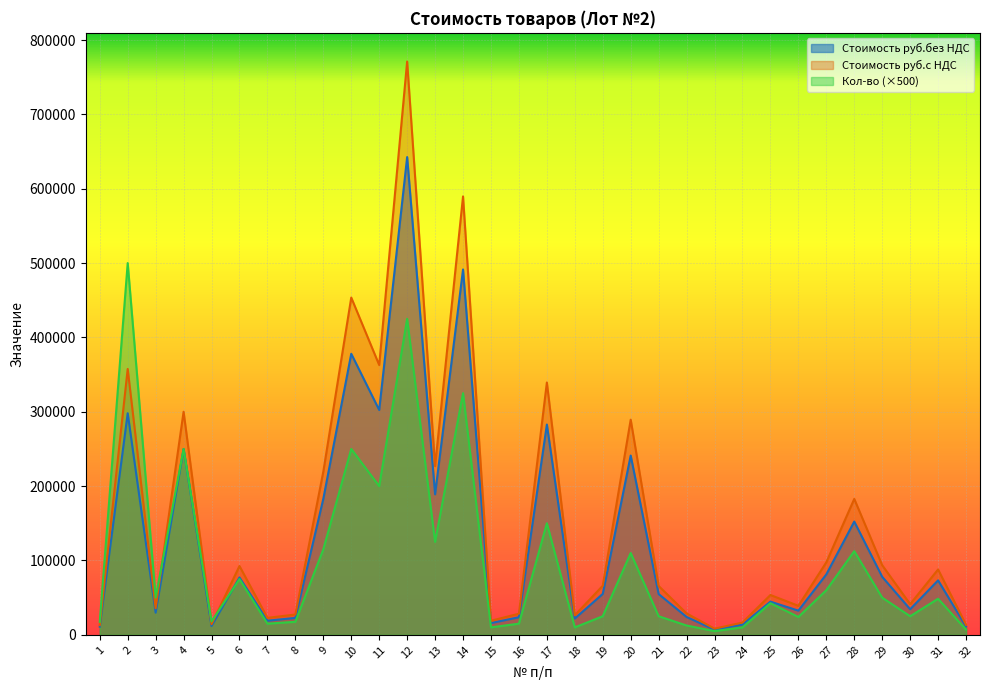

What is the value of the Стоимость руб.с НДС point at the 15th from the left?

18936